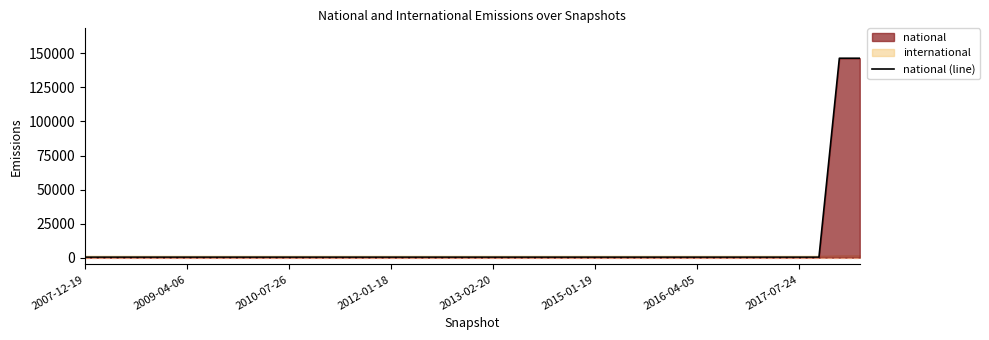

Is it true that the value at 2013-02-20 is 100?

False